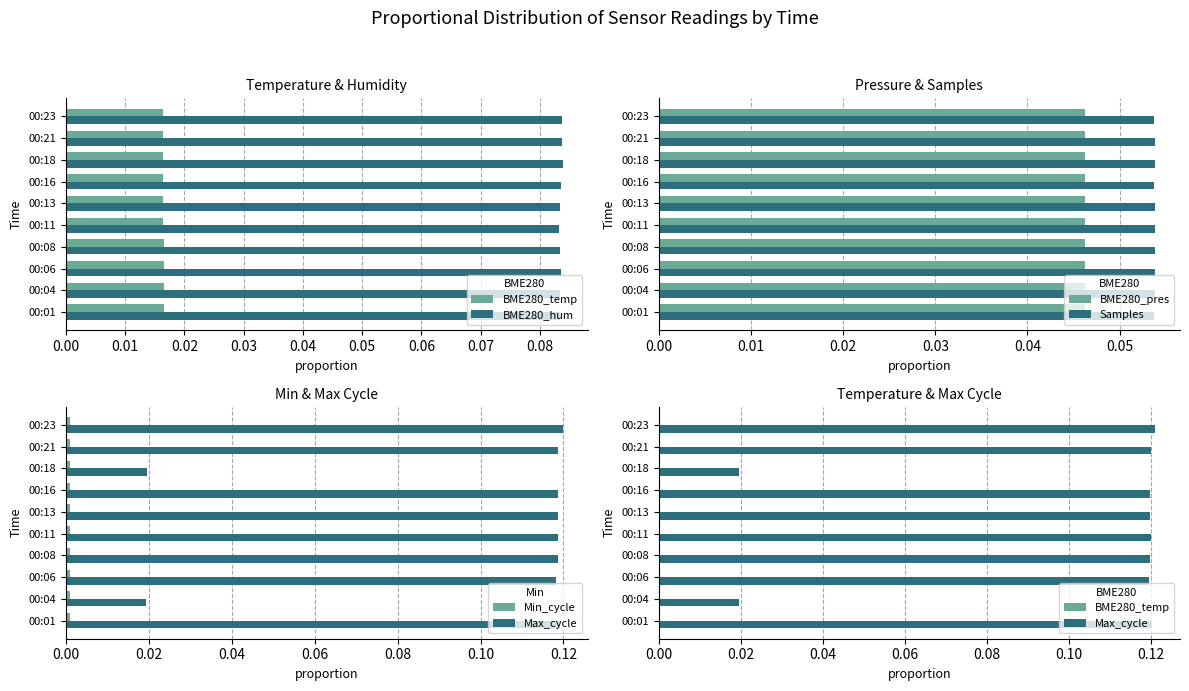

How many BME280_pres values are between 0 and 1?

10